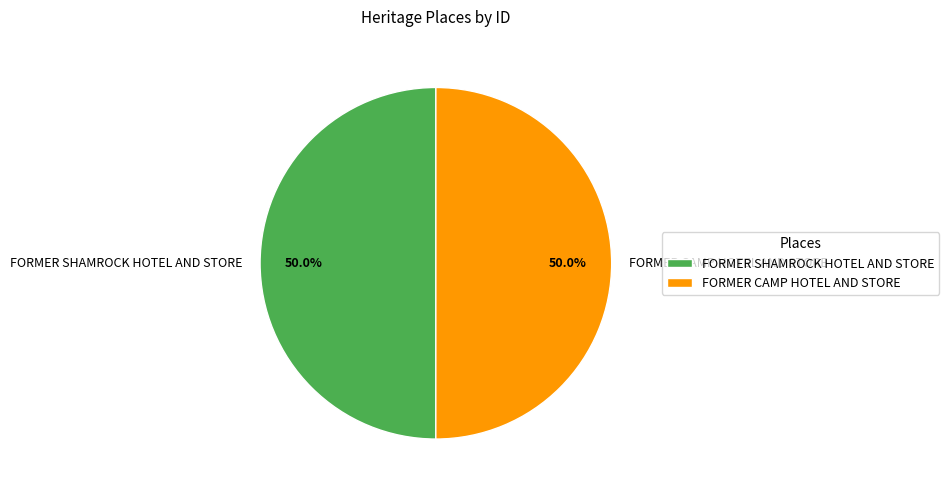

What is the ratio of the value at FORMER CAMP HOTEL AND STORE to the value at FORMER SHAMROCK HOTEL AND STORE?

1.0